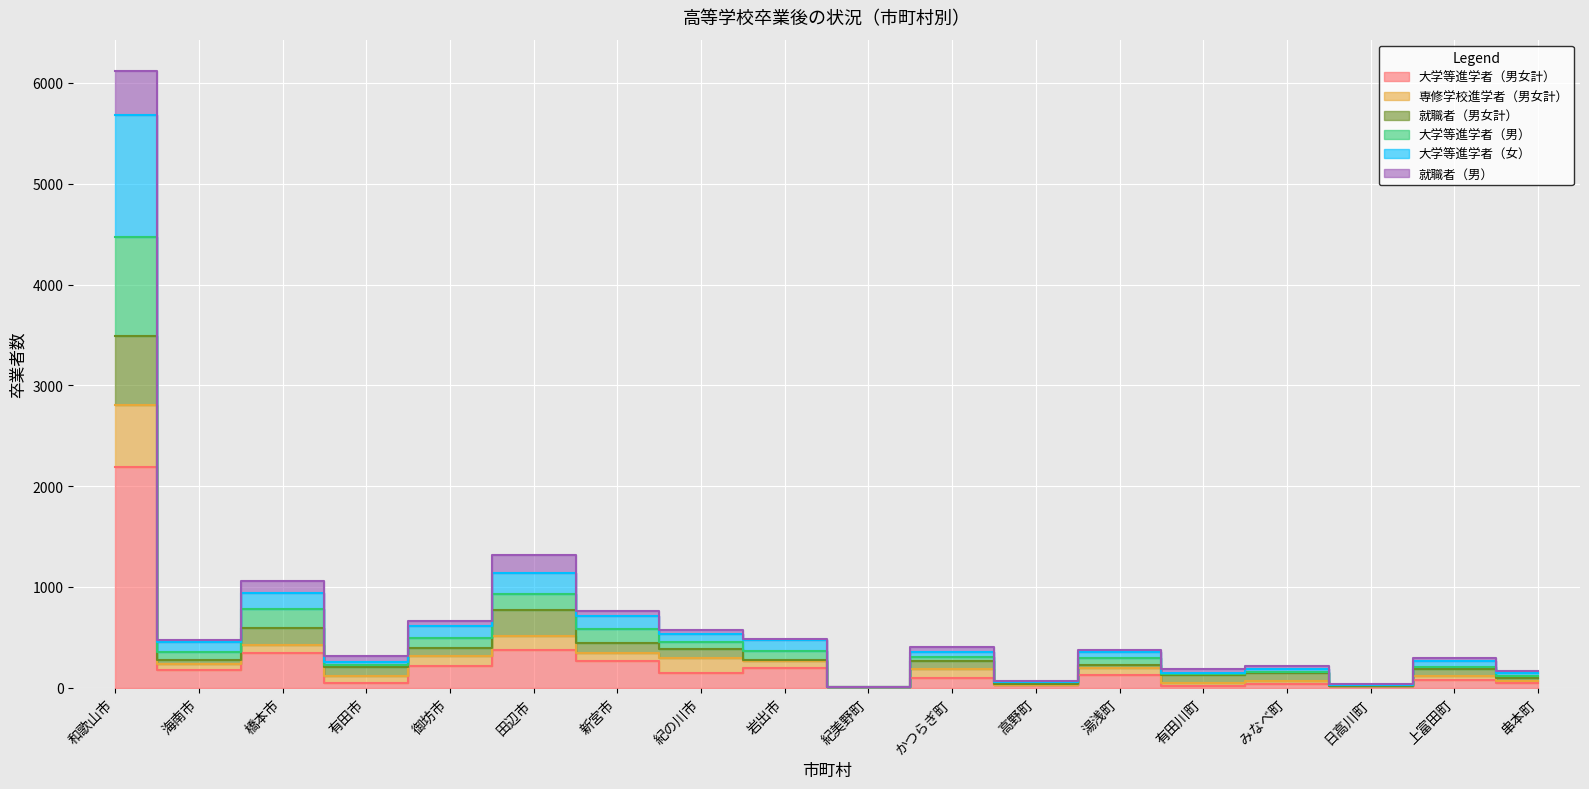

Is it true that 大学等進学者（男） equals 826 at 岩出市?

False